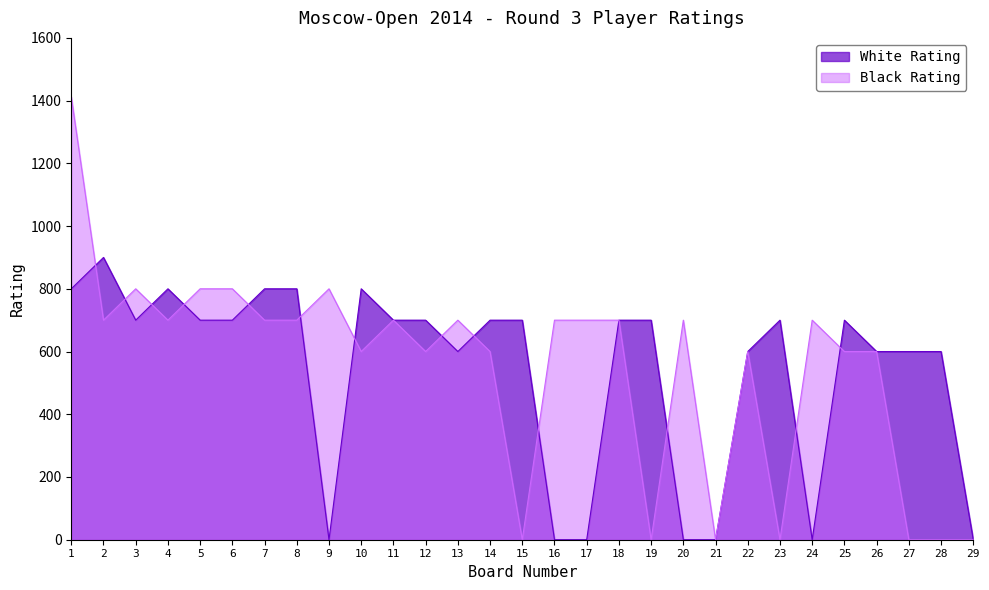

How many interior local valleys does the White Rating series have?

4